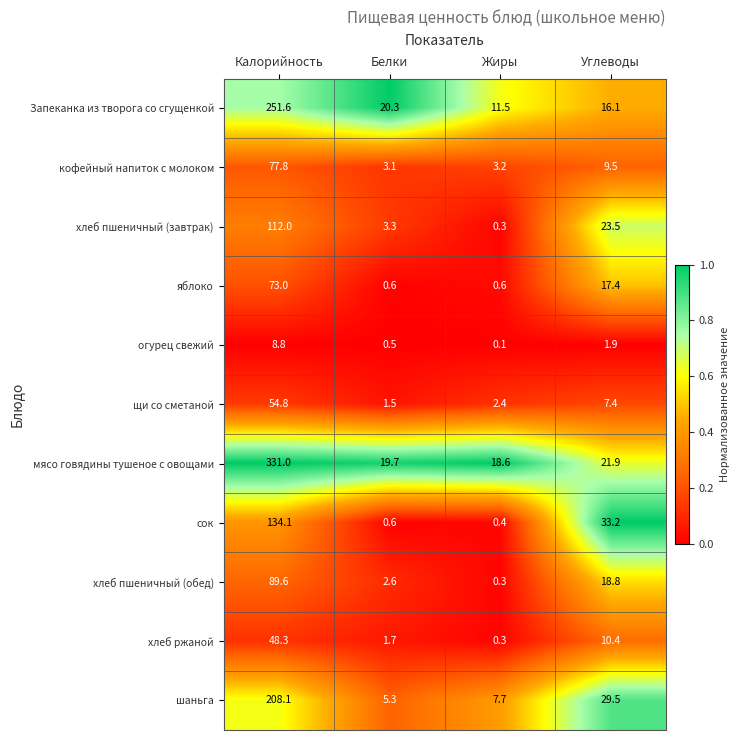

What is the difference between the maximum and minimum values in the мясо говядины тушеное с овощами series?

312.4